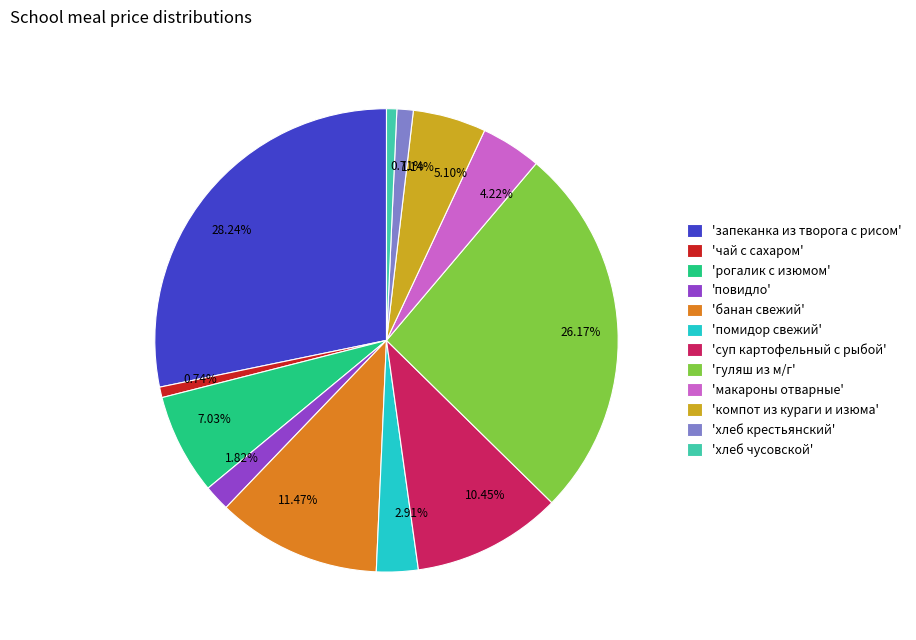

Is the sum of 1.82% and 5.10% greater than half?

No